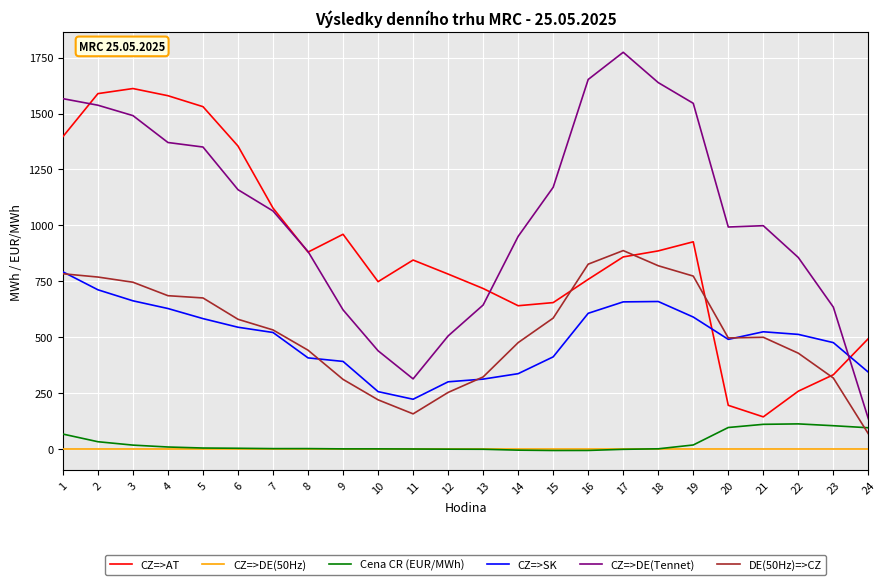

Rank the series by their maximum value, from highest to lowest.

CZ=>DE(Tennet), CZ=>AT, DE(50Hz)=>CZ, CZ=>SK, Cena CR (EUR/MWh), CZ=>DE(50Hz)